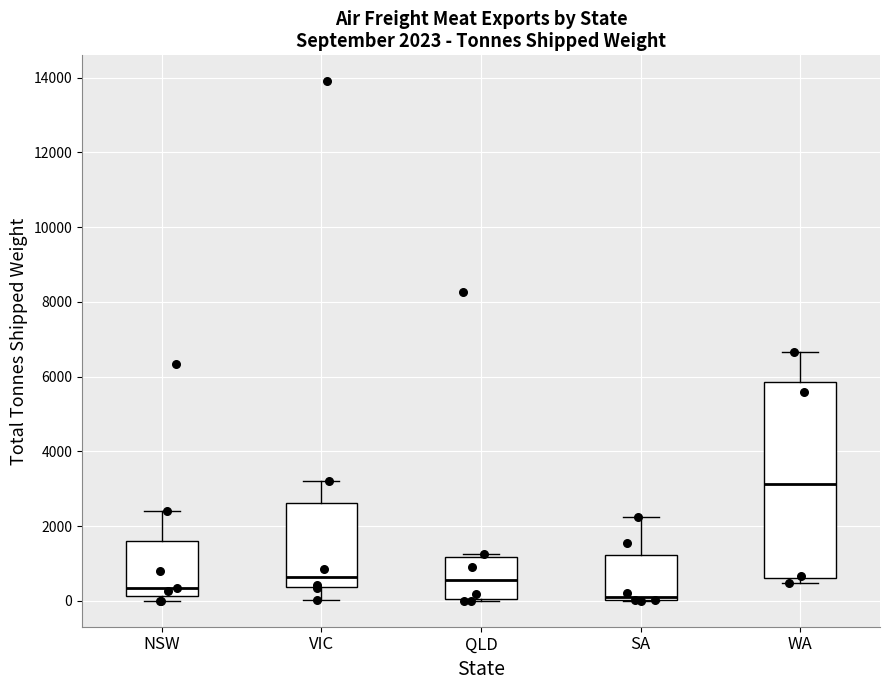

Which box has the highest median line?

WA